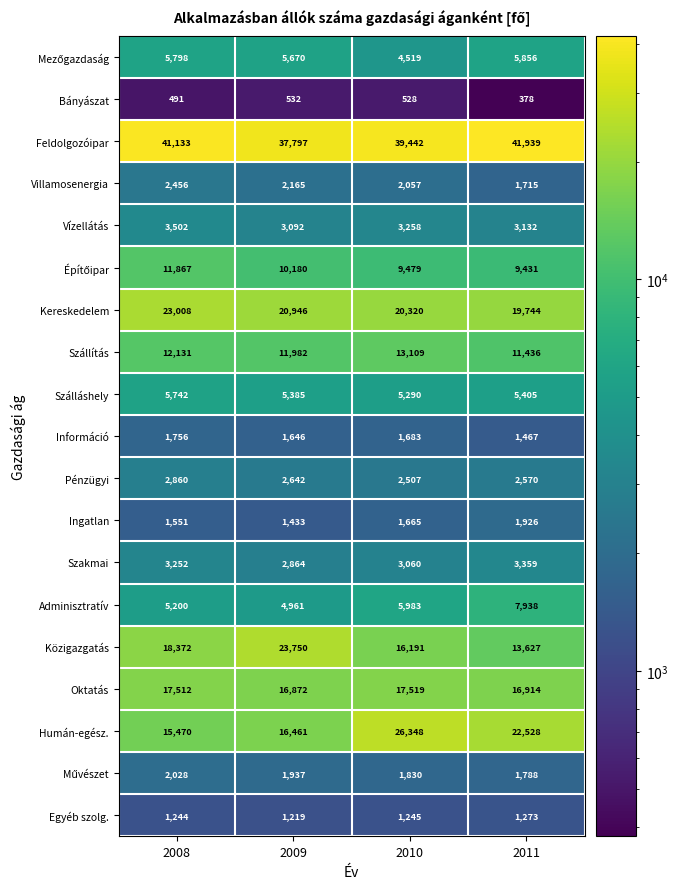

Where is Bányászat nearest to the value 455?

2008